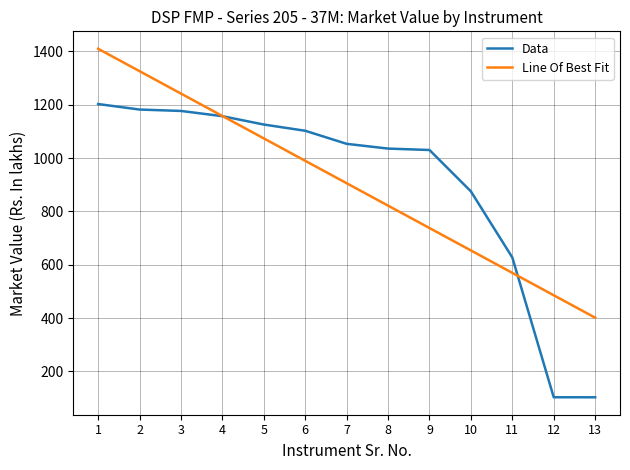

What is the minimum value for Data?

102.8